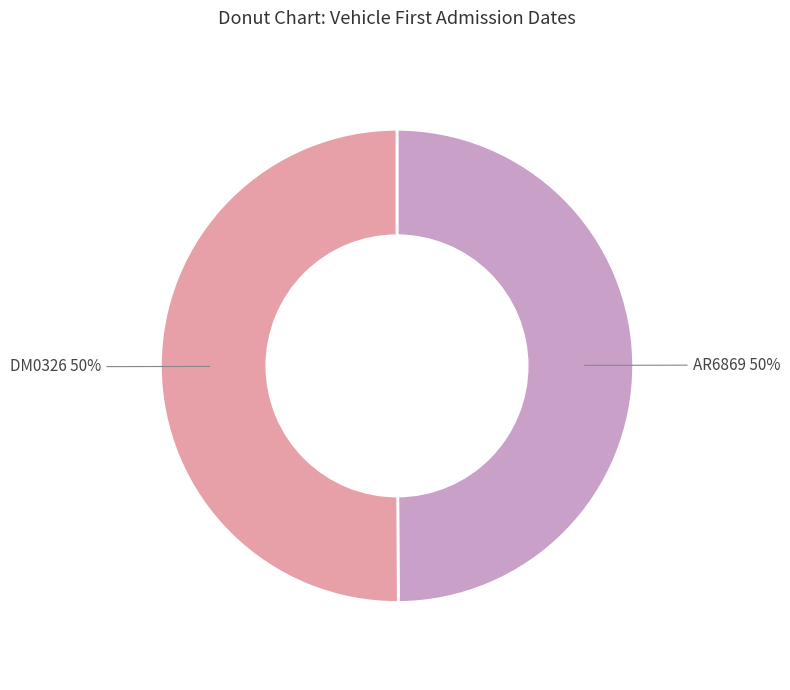

To the nearest percent, what percentage of the pie is DM0326?

50%